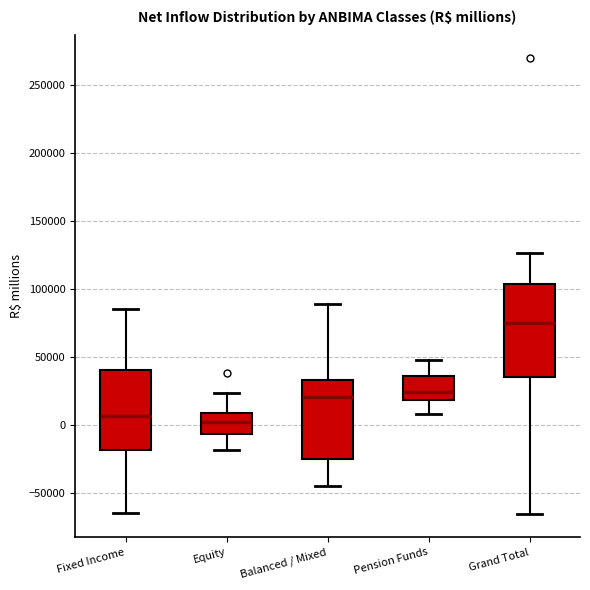

Which box's median line is the highest?

Grand Total